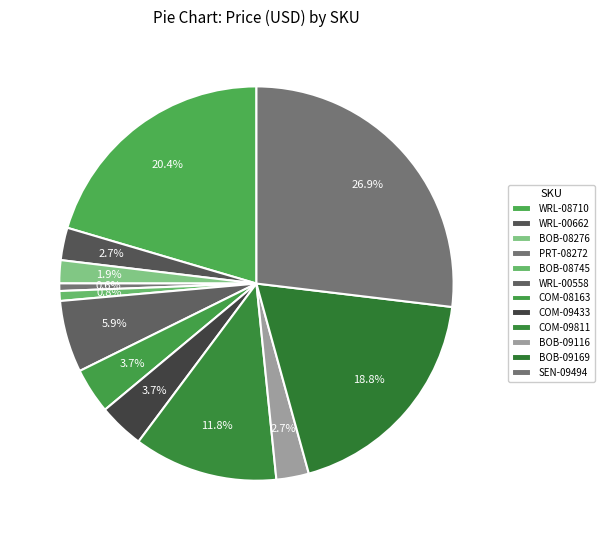

Rank the categories by value from lowest to highest.

PRT-08272, BOB-08745, BOB-08276, WRL-00662, BOB-09116, COM-08163, COM-09433, WRL-00558, COM-09811, BOB-09169, WRL-08710, SEN-09494